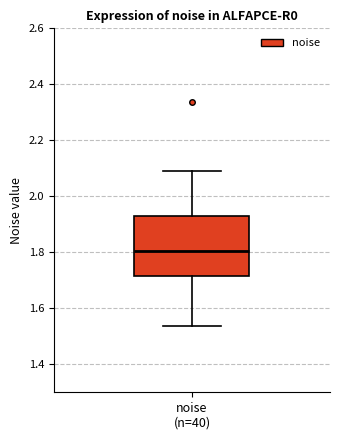

Where is the upper edge of the box for noise (n=40) on the y-axis? The values are not printed on the chart, so give them approximately, as read against the axis.

1.92